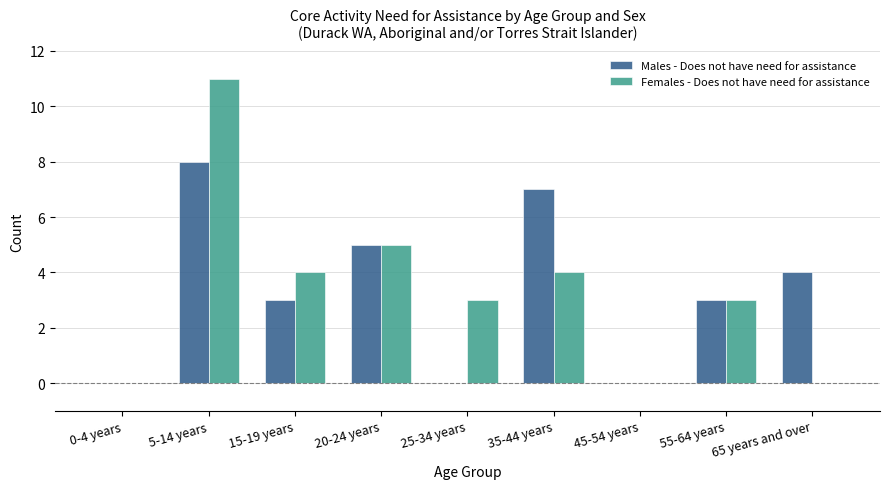

What is the sum of the Females - Does not have need for assistance values at 20-24 years and 65 years and over?

5